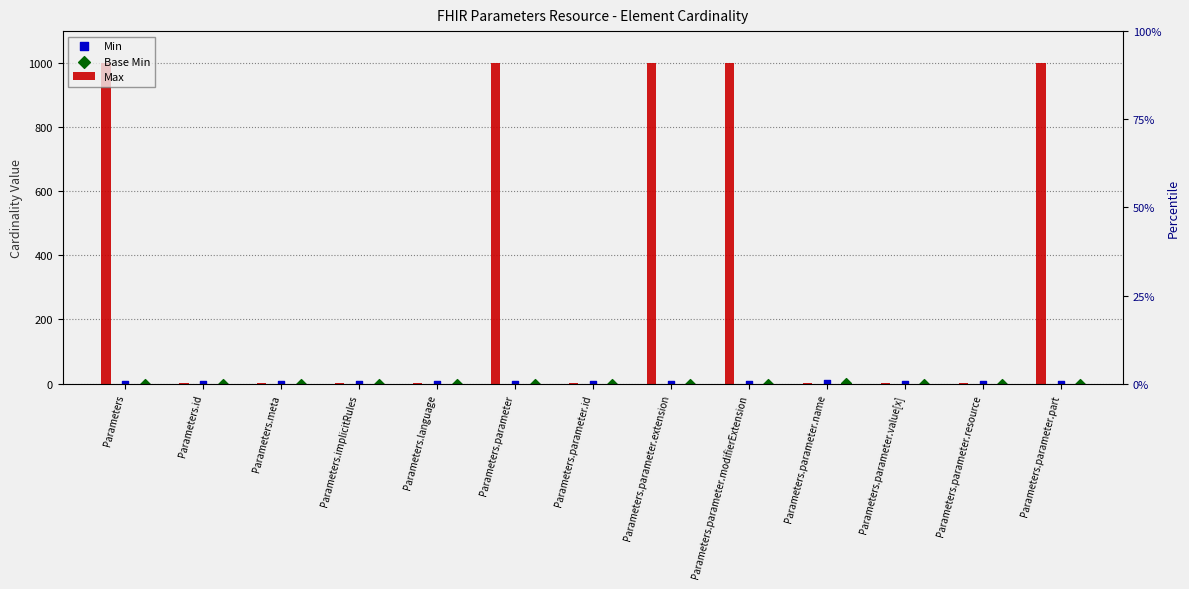

Which series has the largest Y range (max minus min)?

Max